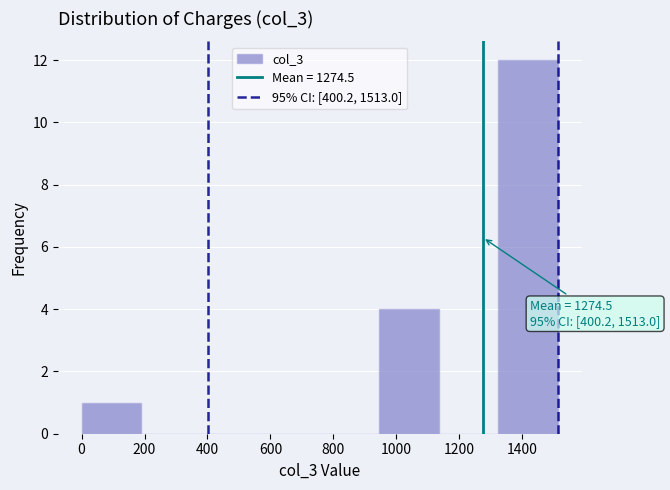

Over which range of the x-axis is the bar tallest?

1320 to 1520